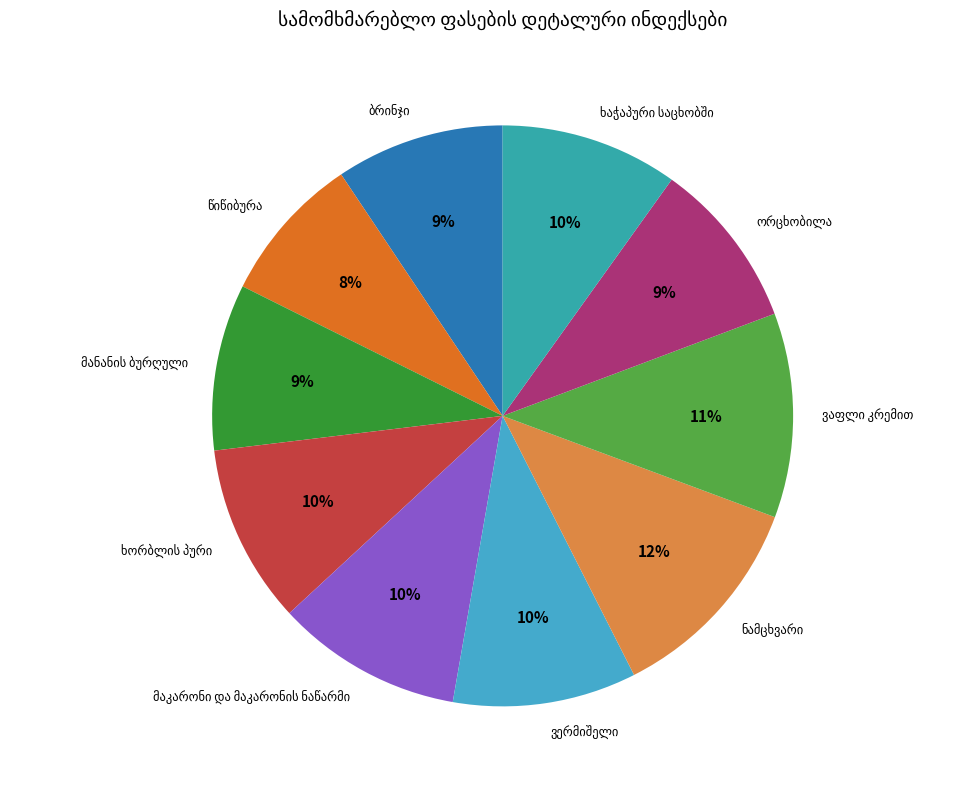

Is there a majority slice in this chart?

No